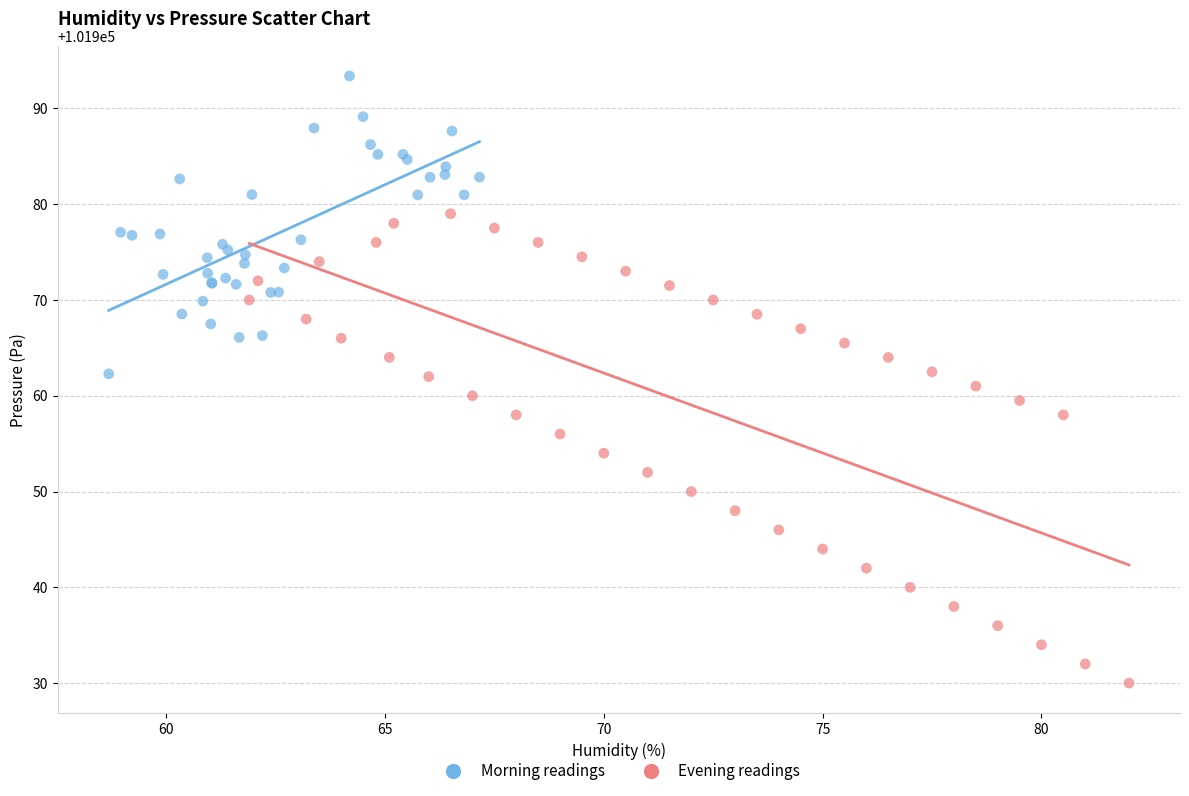

Which series has the widest spread of Y values?

Evening readings